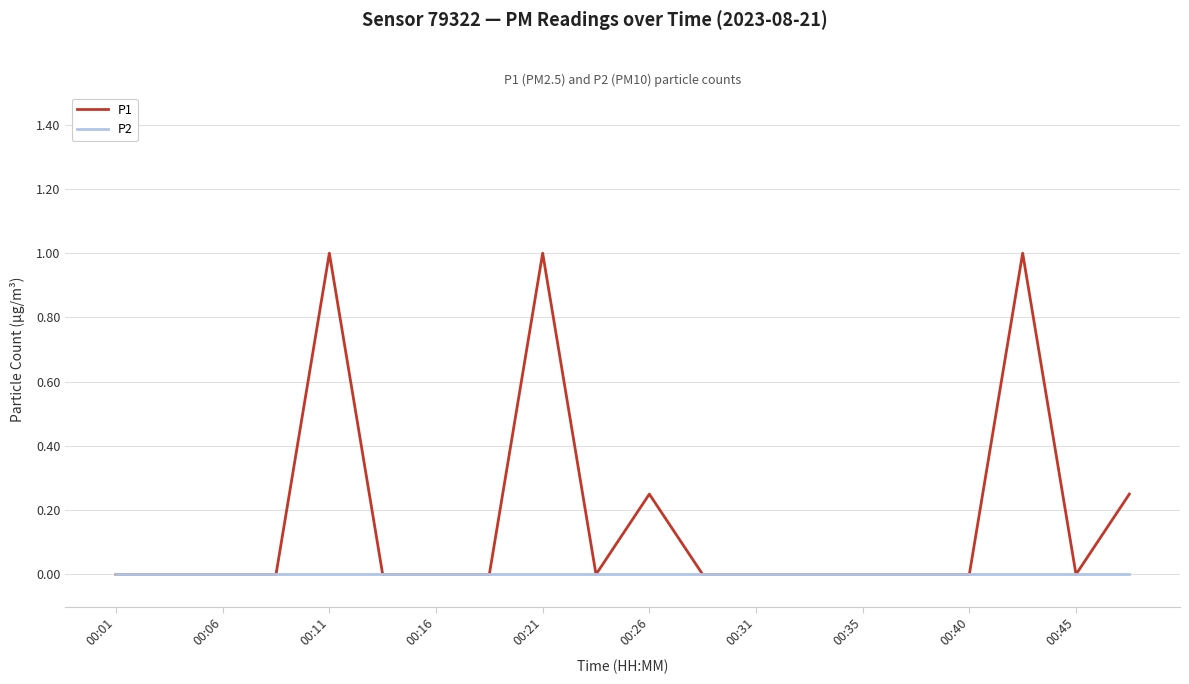

Which series has the largest total across all categories?

P1